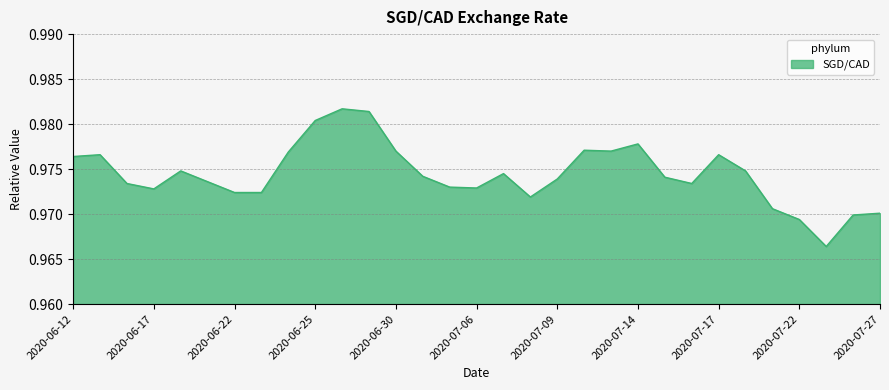

Does the chart display data point markers on the line(s)?

No